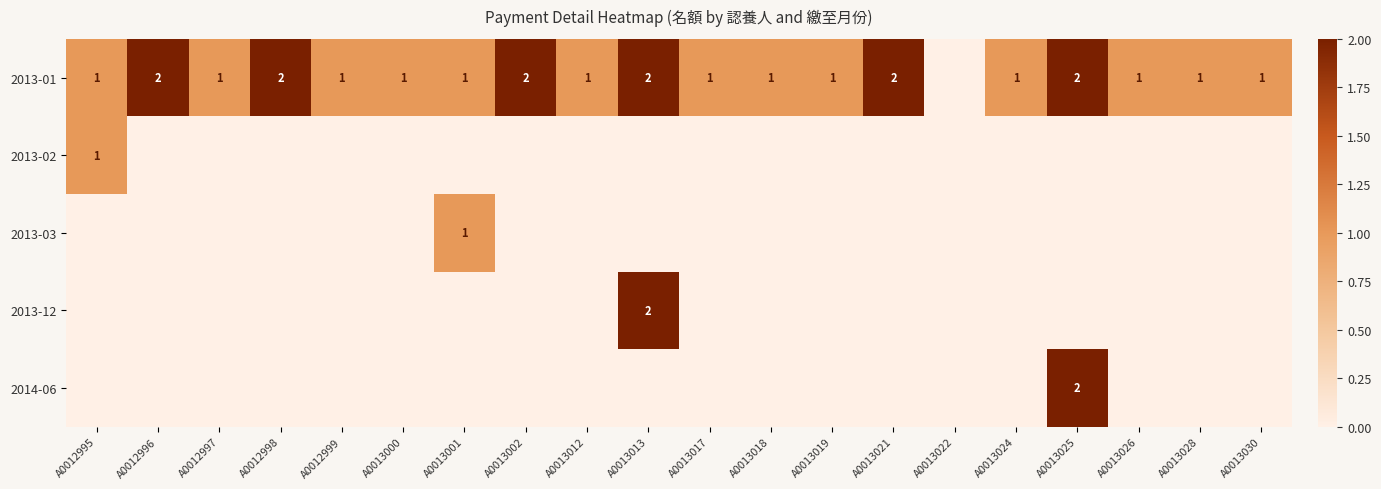

Is it true that 2013-01 equals 0 at A0013017?

False